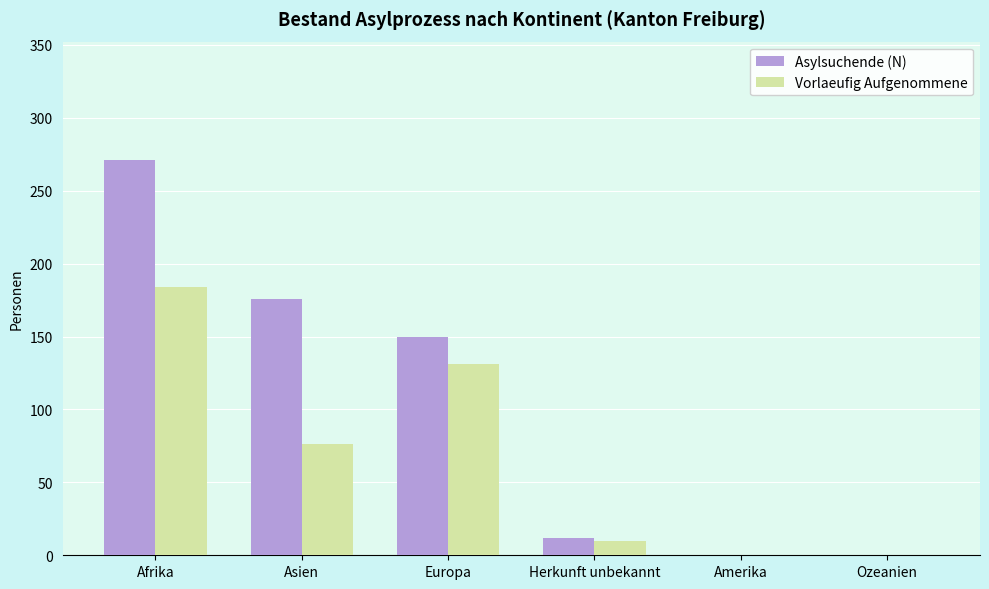

What is the maximum value for Vorlaeufig Aufgenommene?

184